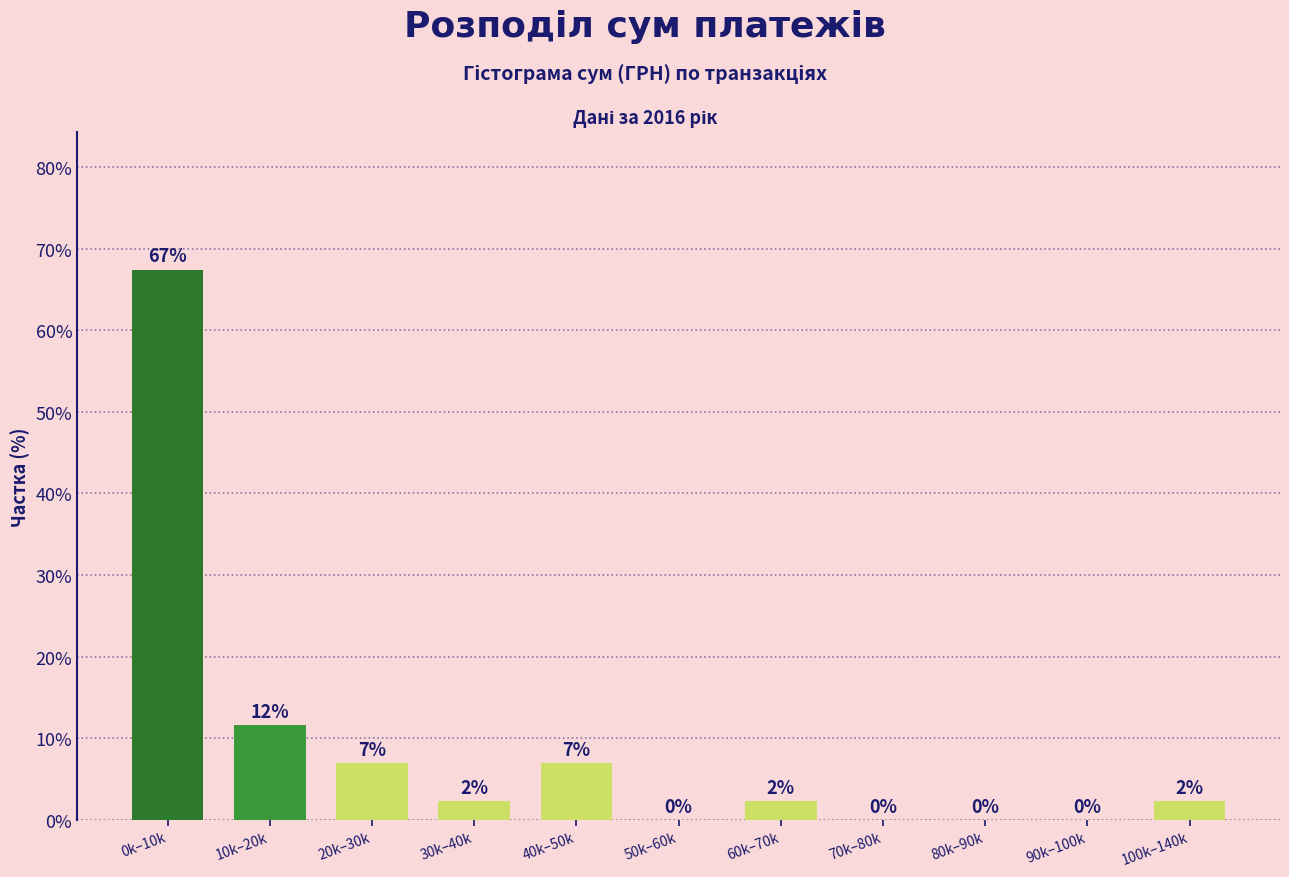

Which label corresponds to the largest value in the chart?

0k–10k